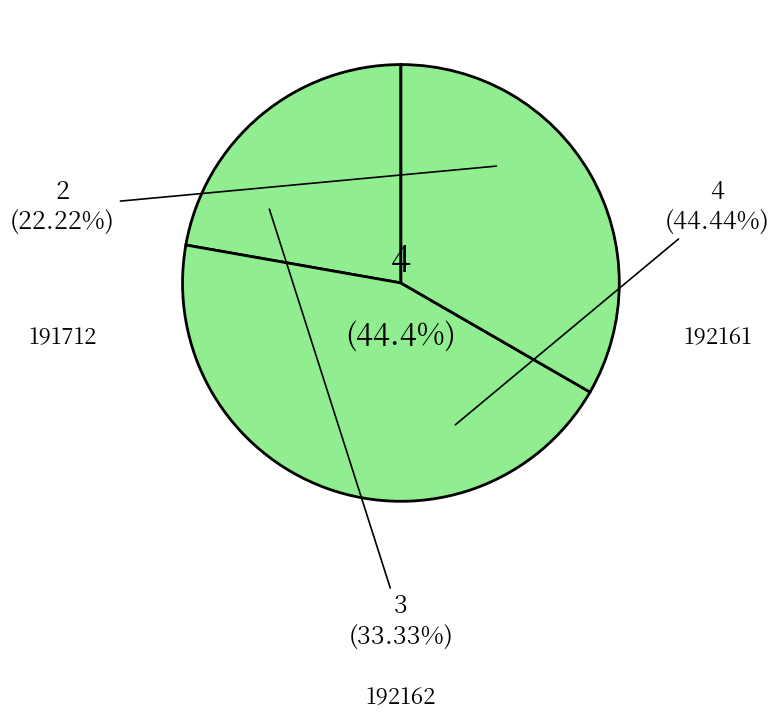

What percentage is the 191712 slice, to the nearest percent?

22%